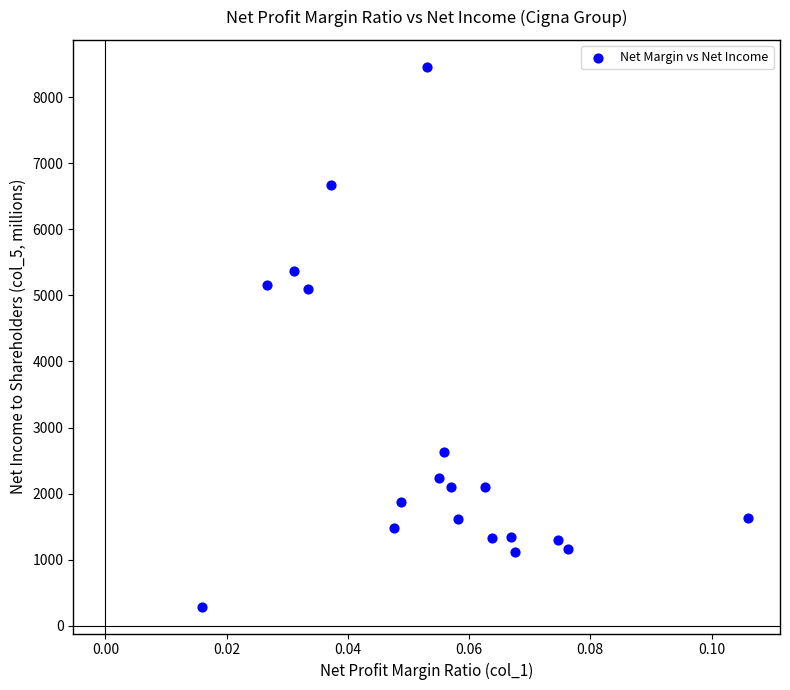

What is the range of Y values (max minus min)?

8166